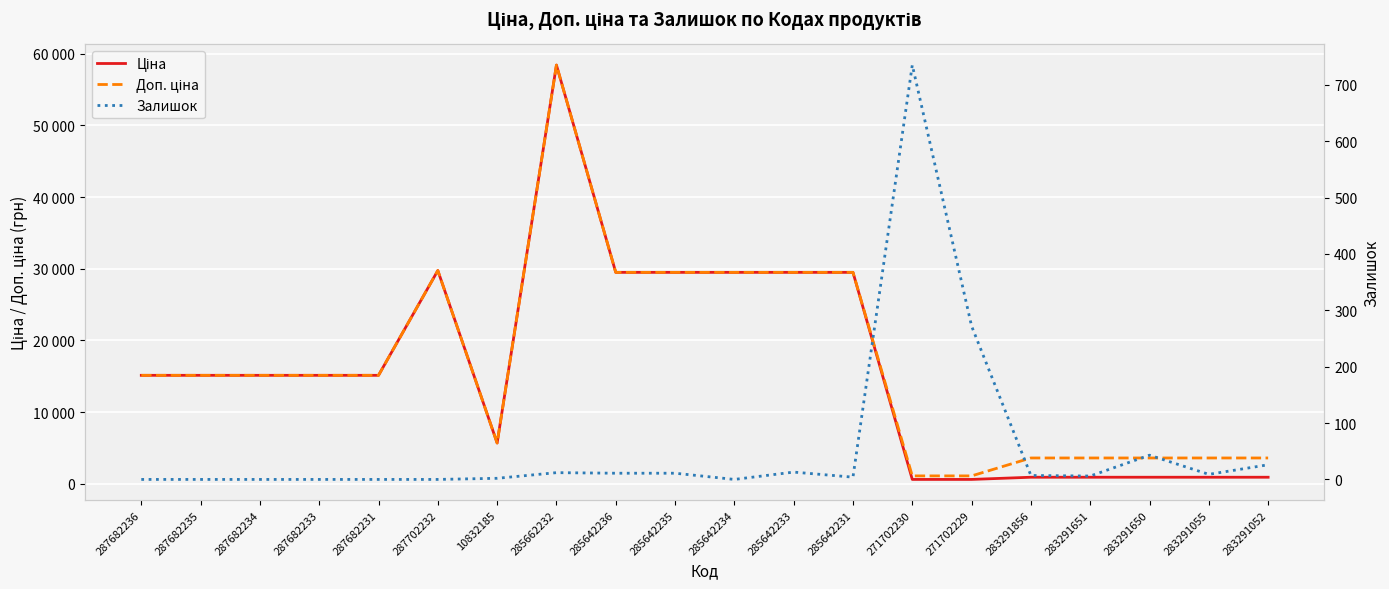

What is the spread (max minus min) of values at 283291651?

3577.6